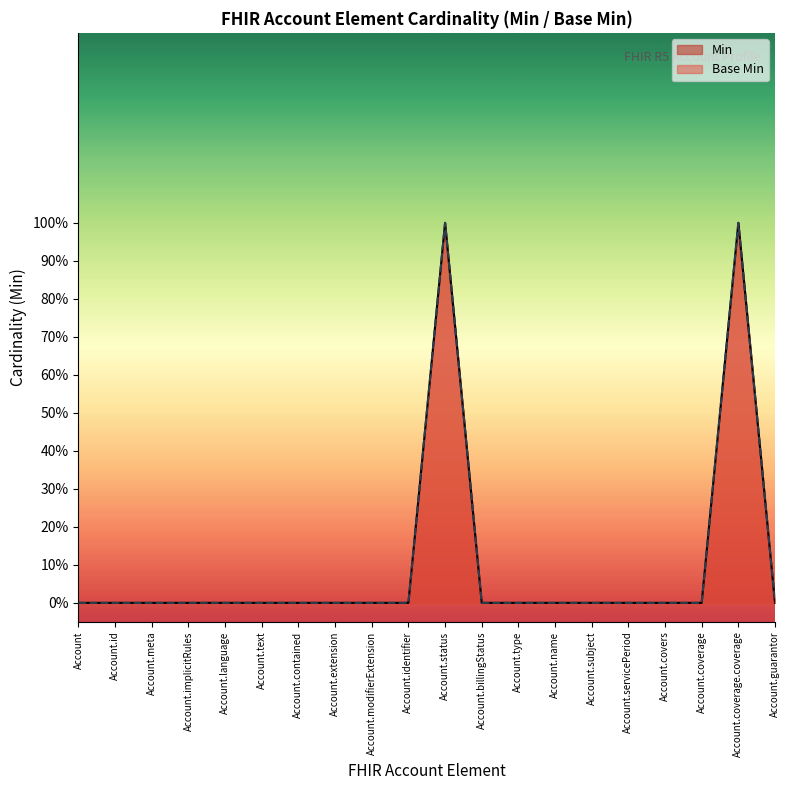

Rank the series by their maximum value, from lowest to highest.

Min, Base Min